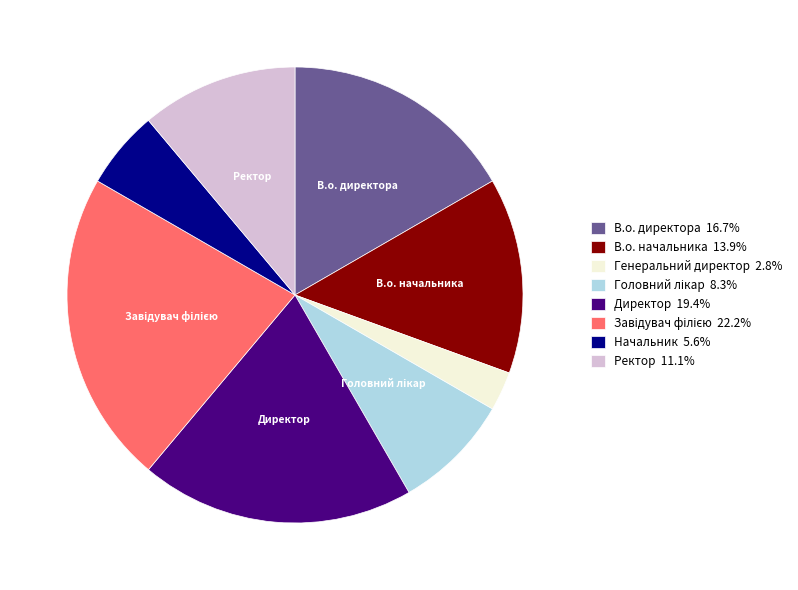

How many slices are in this pie chart?

8